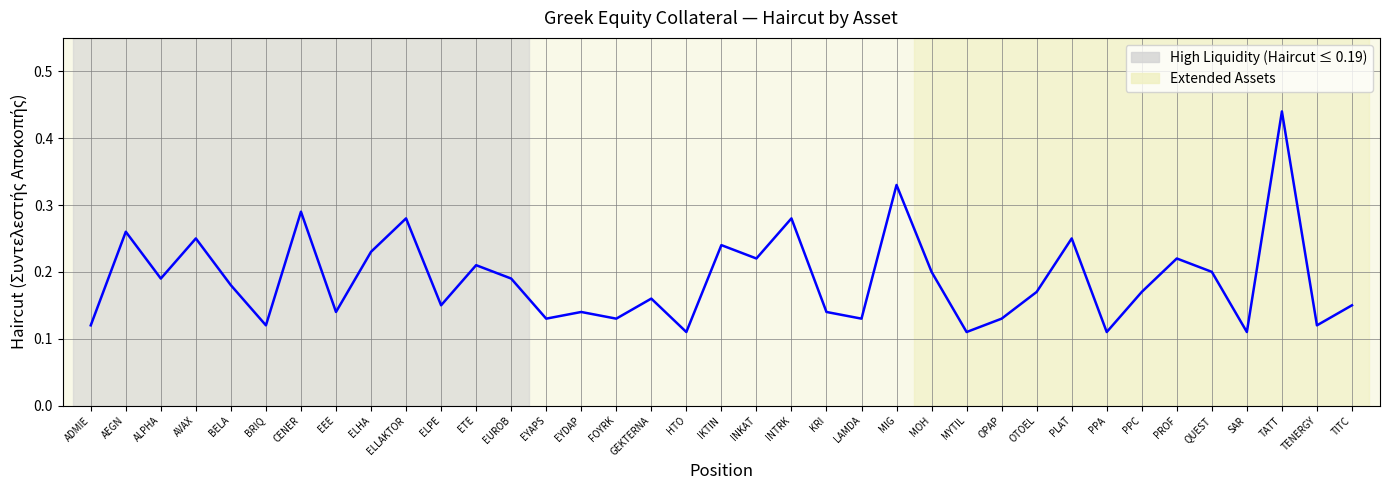

Which has a higher value, HTO or INTRK?

INTRK